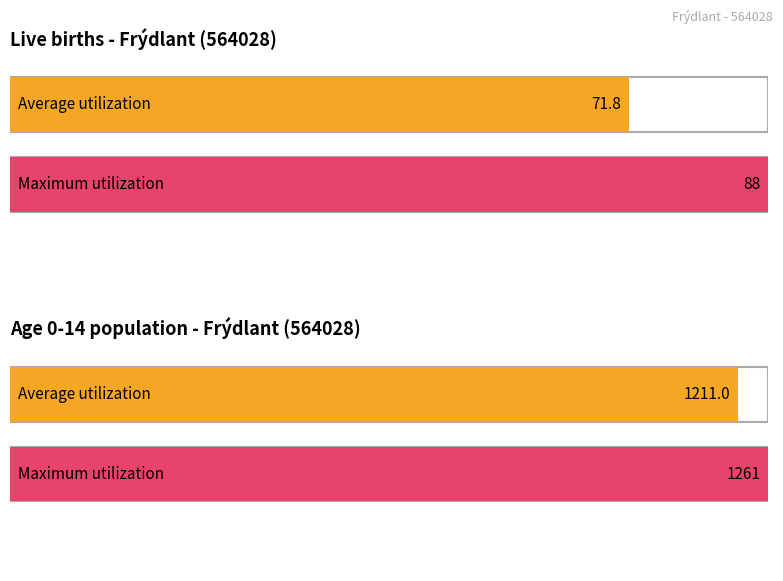

What value does the Maximum utilization series have at 2015, to the nearest 50?

1250